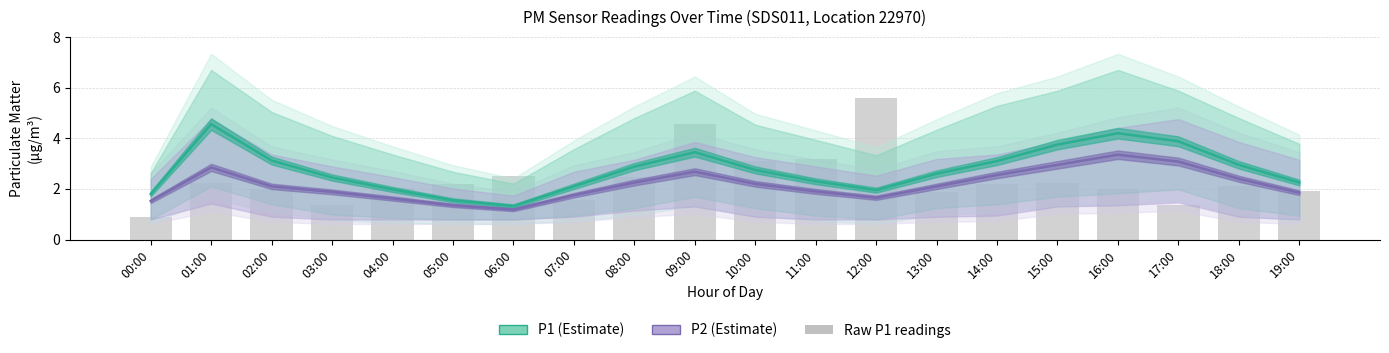

How many data points in P1 (Estimate) are less than 2?

5